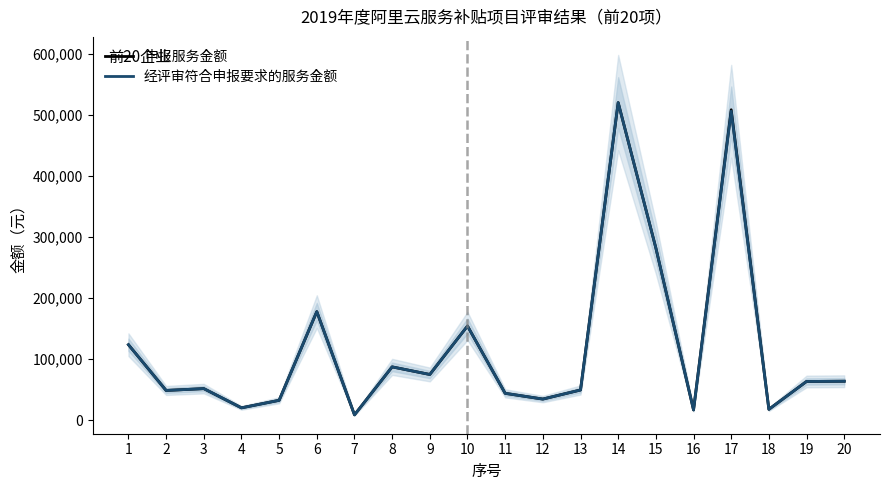

How many categories are shown in the chart?

20